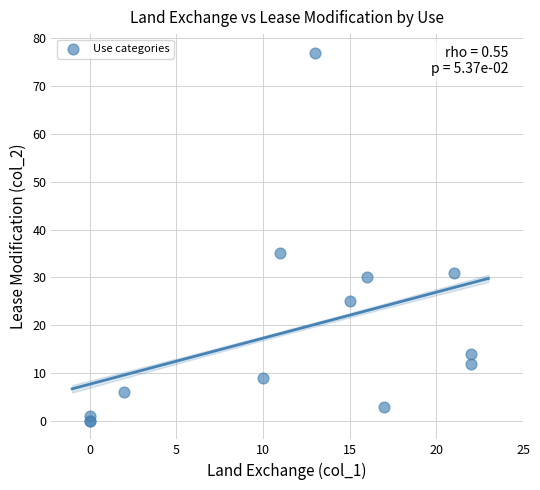

What Y value in the scatter plot is closest to 38?

35